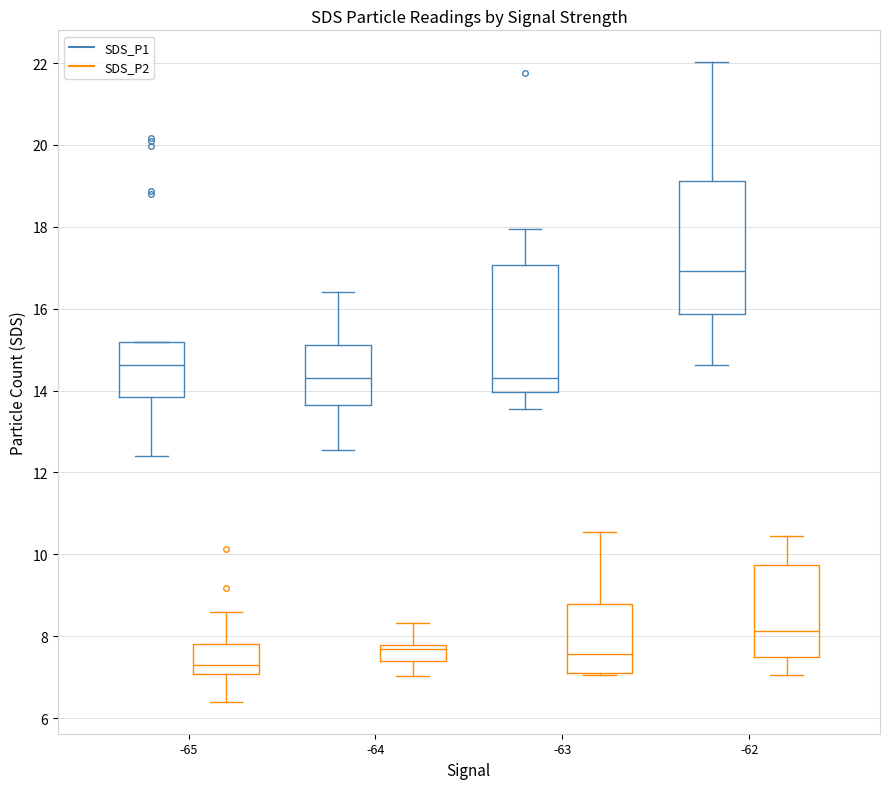

Where does the median line of the box for -62 (SDS_P1) sit on the y-axis? The values are not printed on the chart, so give them approximately, as read against the axis.

17.0